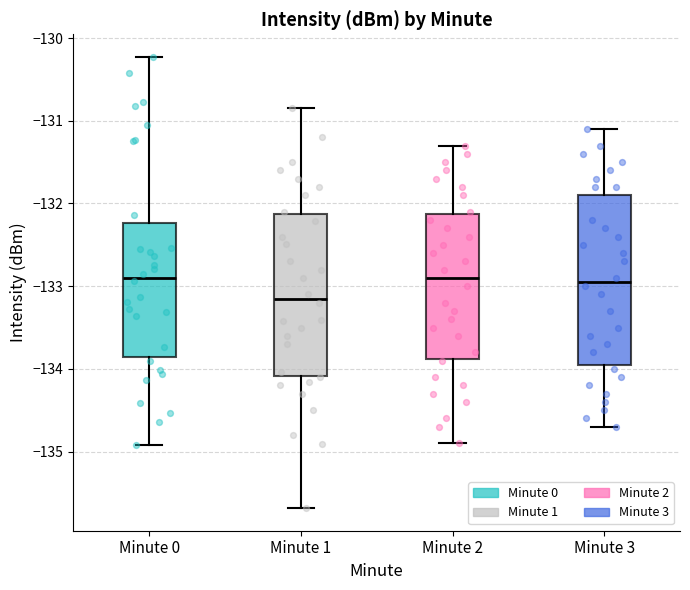

Reading left to right, read every box against the y-axis: the position of its median line, the range the box covers, and the ends of its whiskers. The values are not printed on the chart, so give them approximately, as read against the axis.

Minute 0: median -132.9, box -133.9 to -132.2, whiskers -134.9 to -130.2
Minute 1: median -133.1, box -134.1 to -132.1, whiskers -135.7 to -130.8
Minute 2: median -132.9, box -133.9 to -132.1, whiskers -134.9 to -131.3
Minute 3: median -132.9, box -133.9 to -131.9, whiskers -134.7 to -131.1